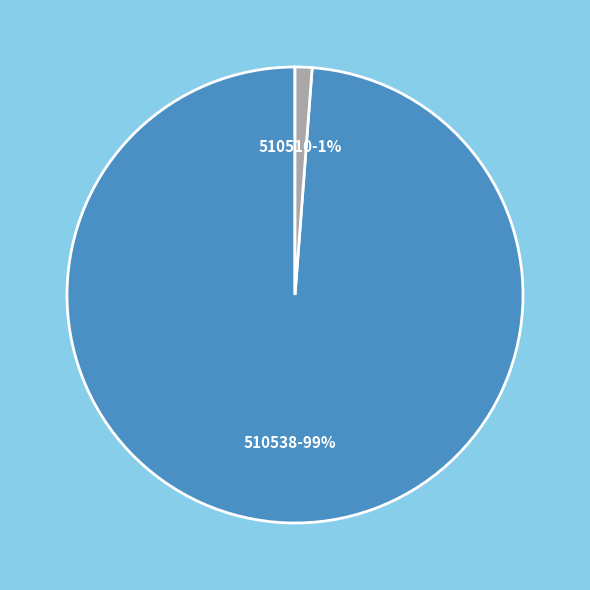

To the nearest percent, what is the average slice percentage?

50%